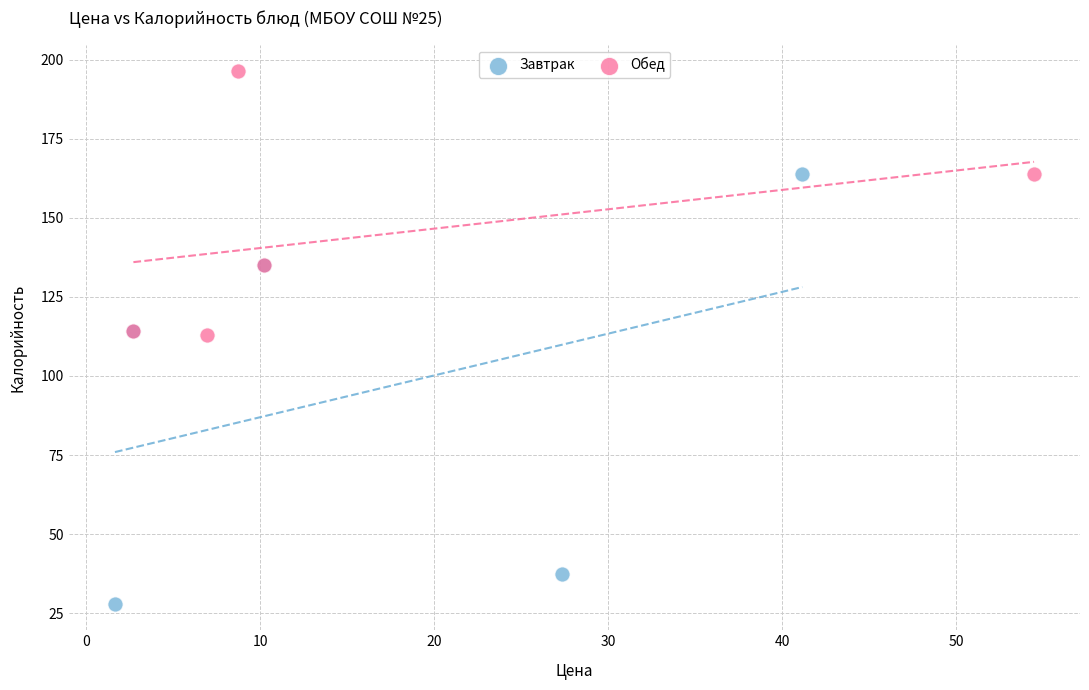

Which series reaches the maximum Y coordinate?

Обед